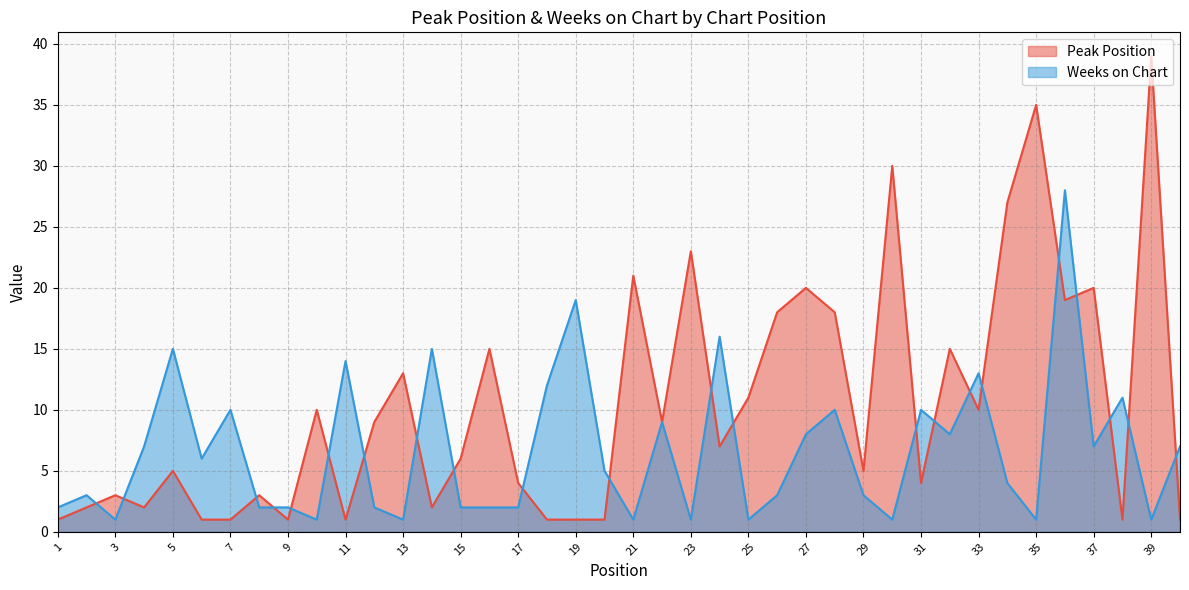

How many categories are shown in the chart?

40